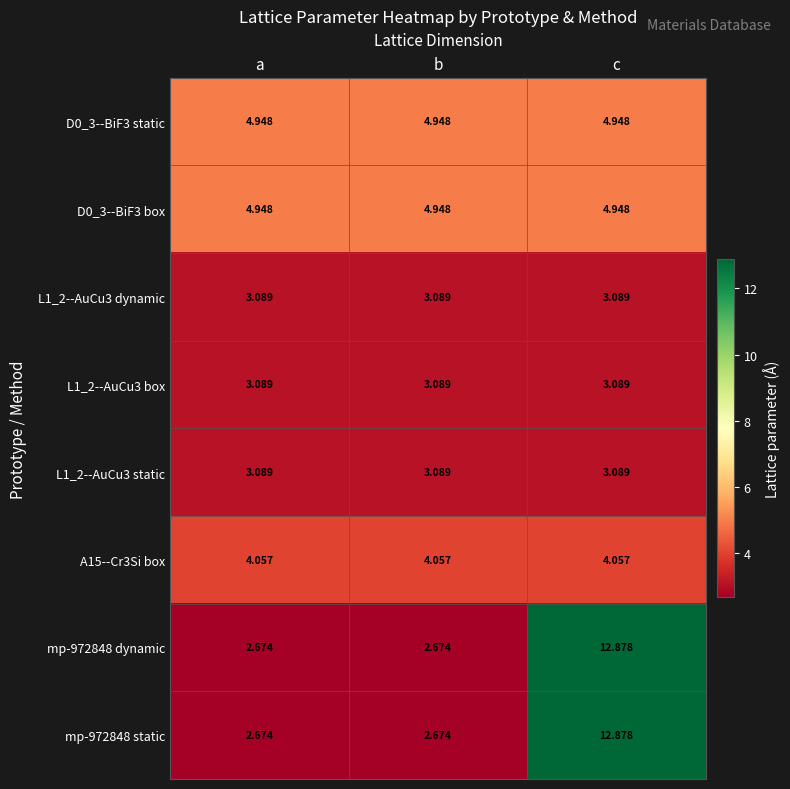

Which category has the highest value across all series?

c